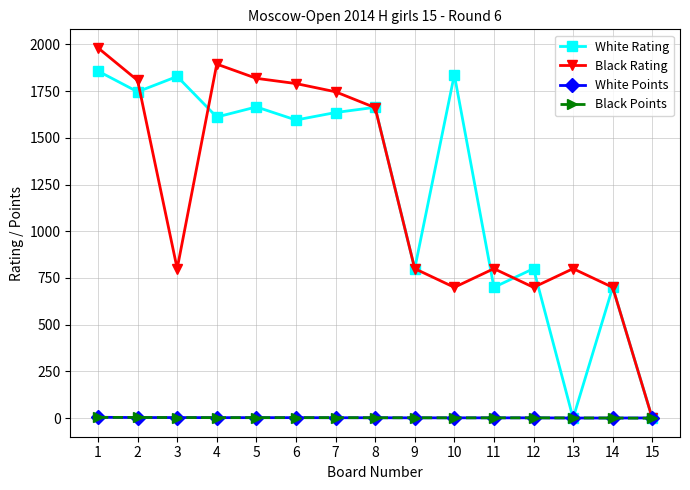

Which series has the widest spread of values?

Black Rating